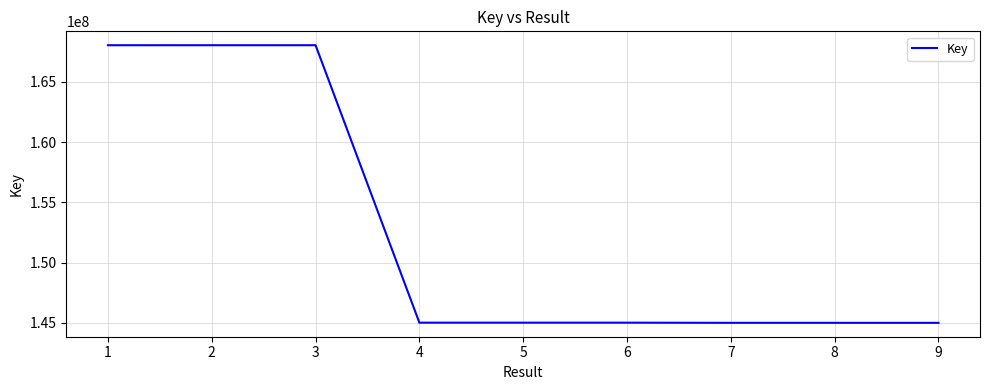

Is it true that the value at 4 is 73794925?

False